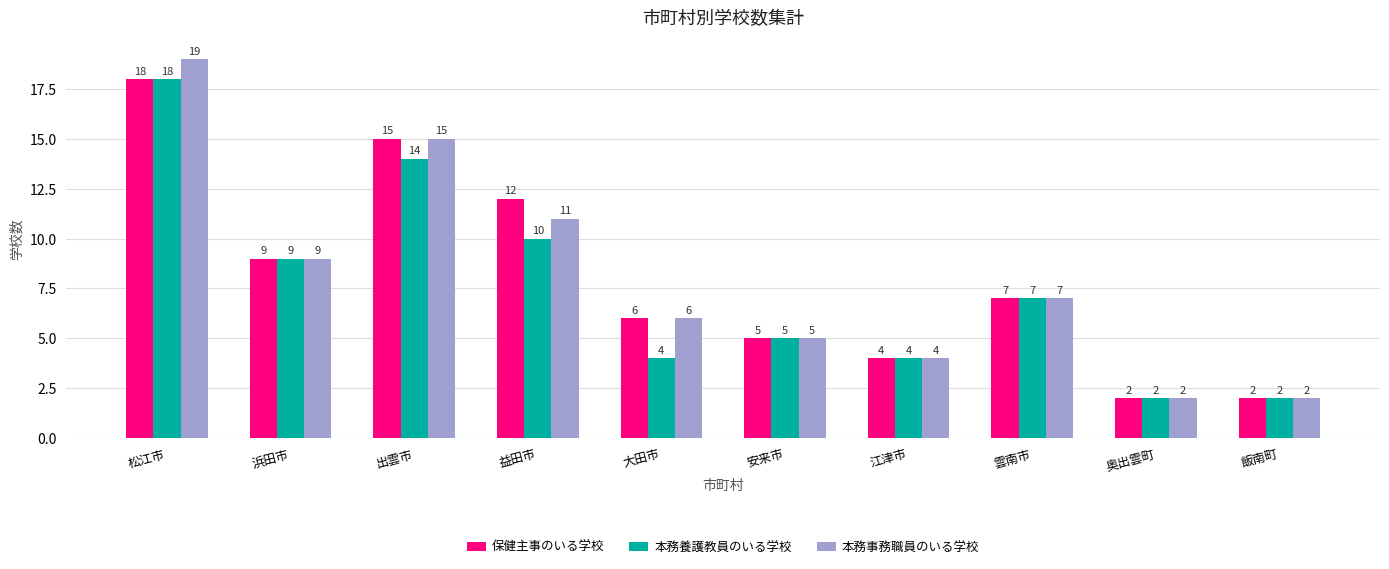

The 本務養護教員のいる学校 series shows 5 at 益田市. True or false?

False